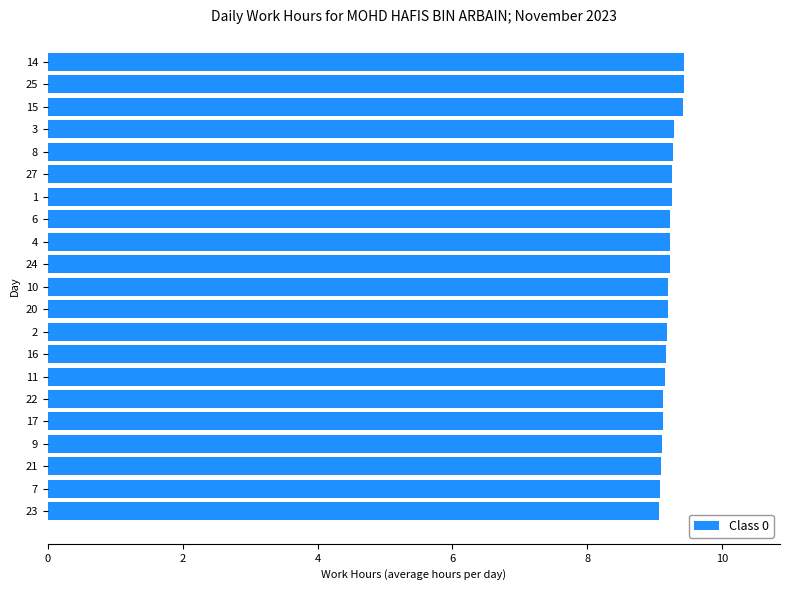

How many values are between 9 and 10?

21